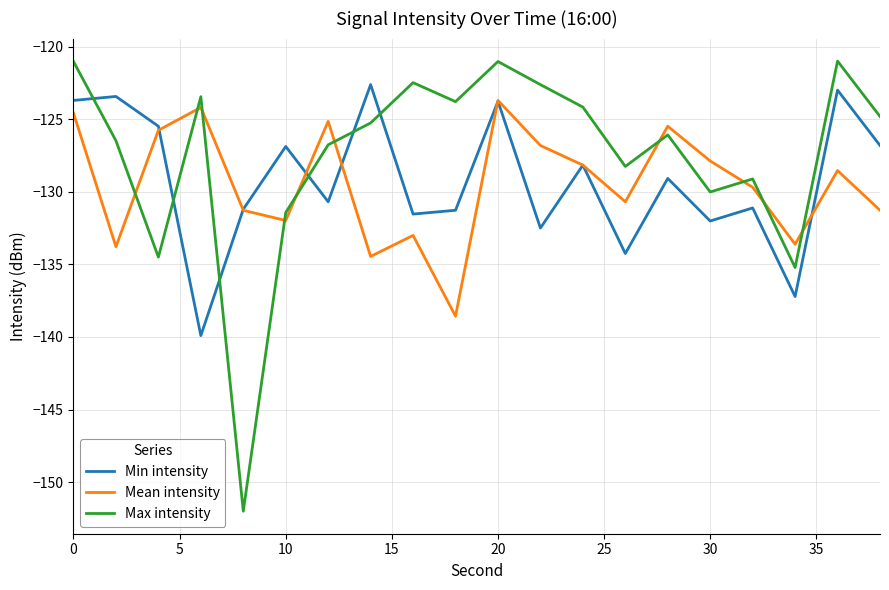

Which series has the largest total across all categories?

Max intensity